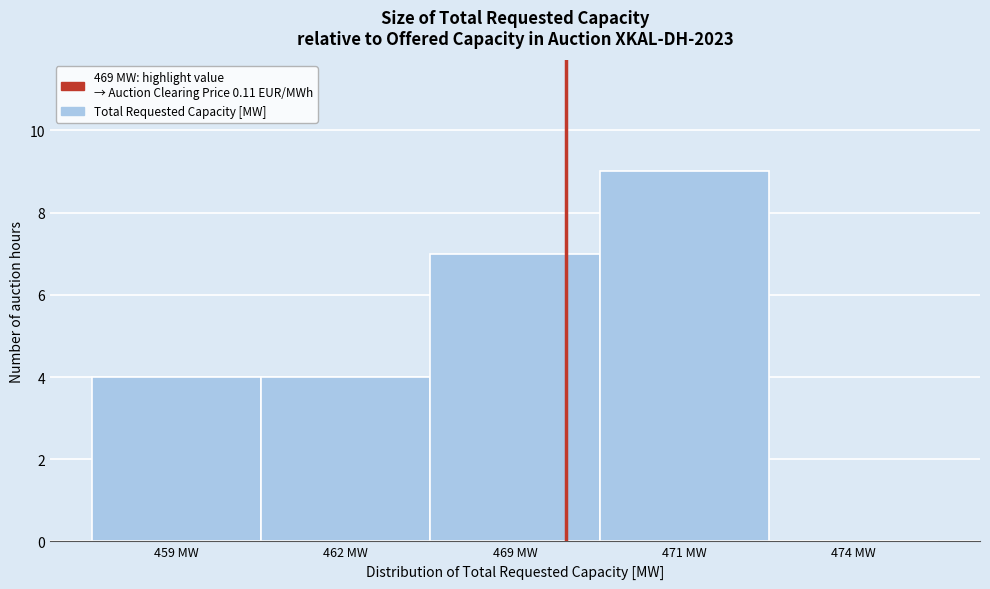

Reading left to right, list all the values displayed in this chart.

459 MW=4	462 MW=4	469 MW=7	471 MW=9	474 MW=0